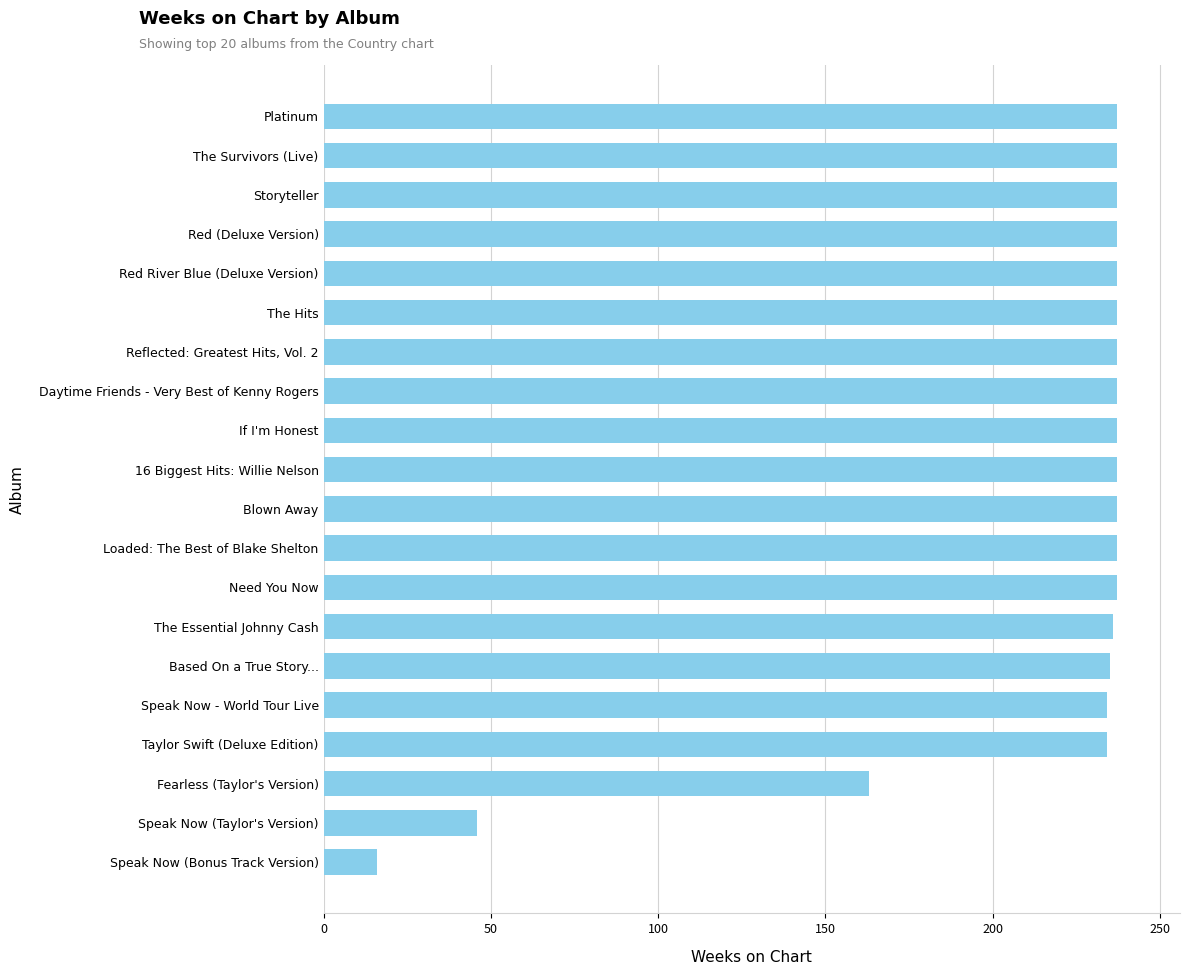

Approximately how many times larger is the value at 16 Biggest Hits: Willie Nelson compared to If I'm Honest?

1.0